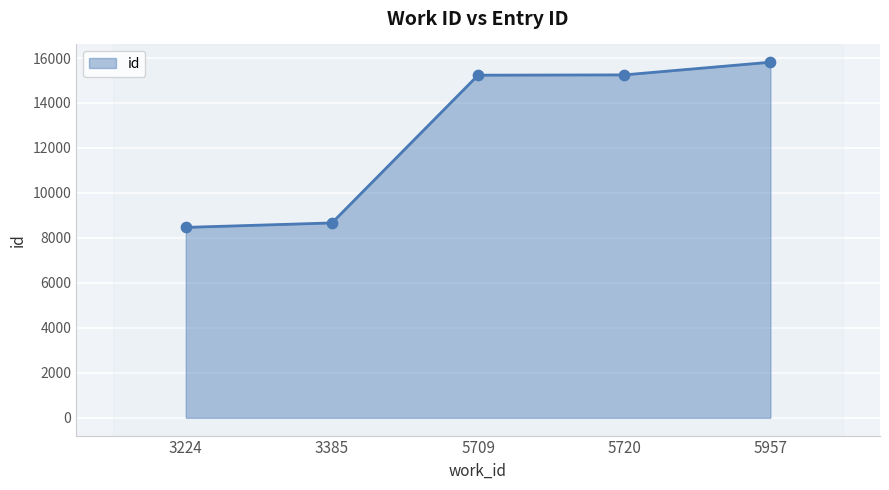

What is the ratio of the value at 5957 to the value at 5720?

1.0